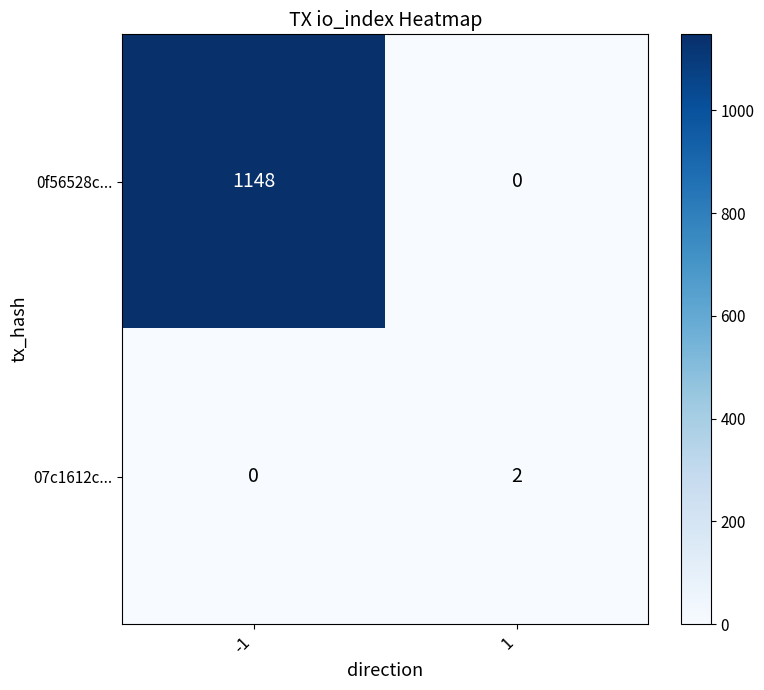

What value does the 0f56528c... series have at -1, to the nearest 50?

1150